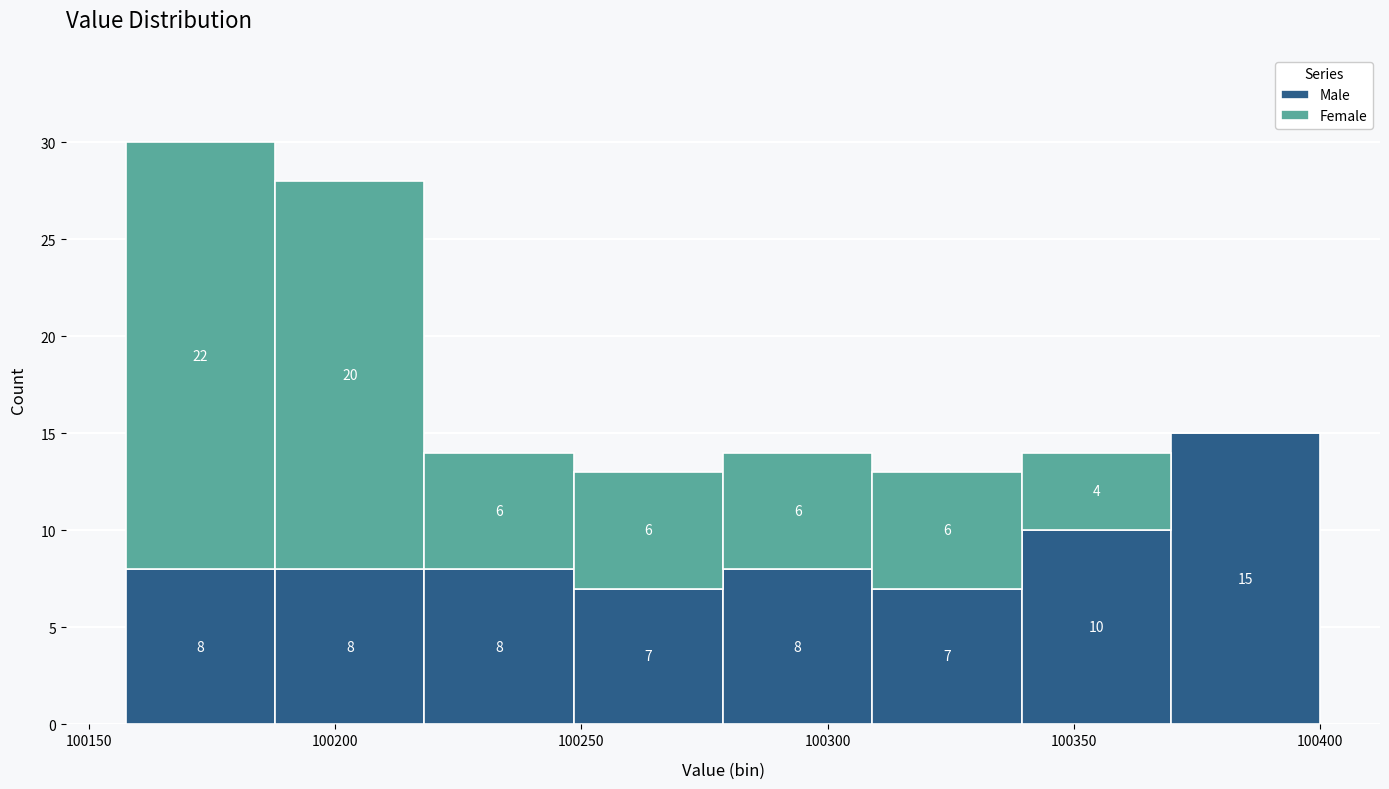

Which range on the x-axis has the tallest stacked bar (by total height)?

100160 to 100190